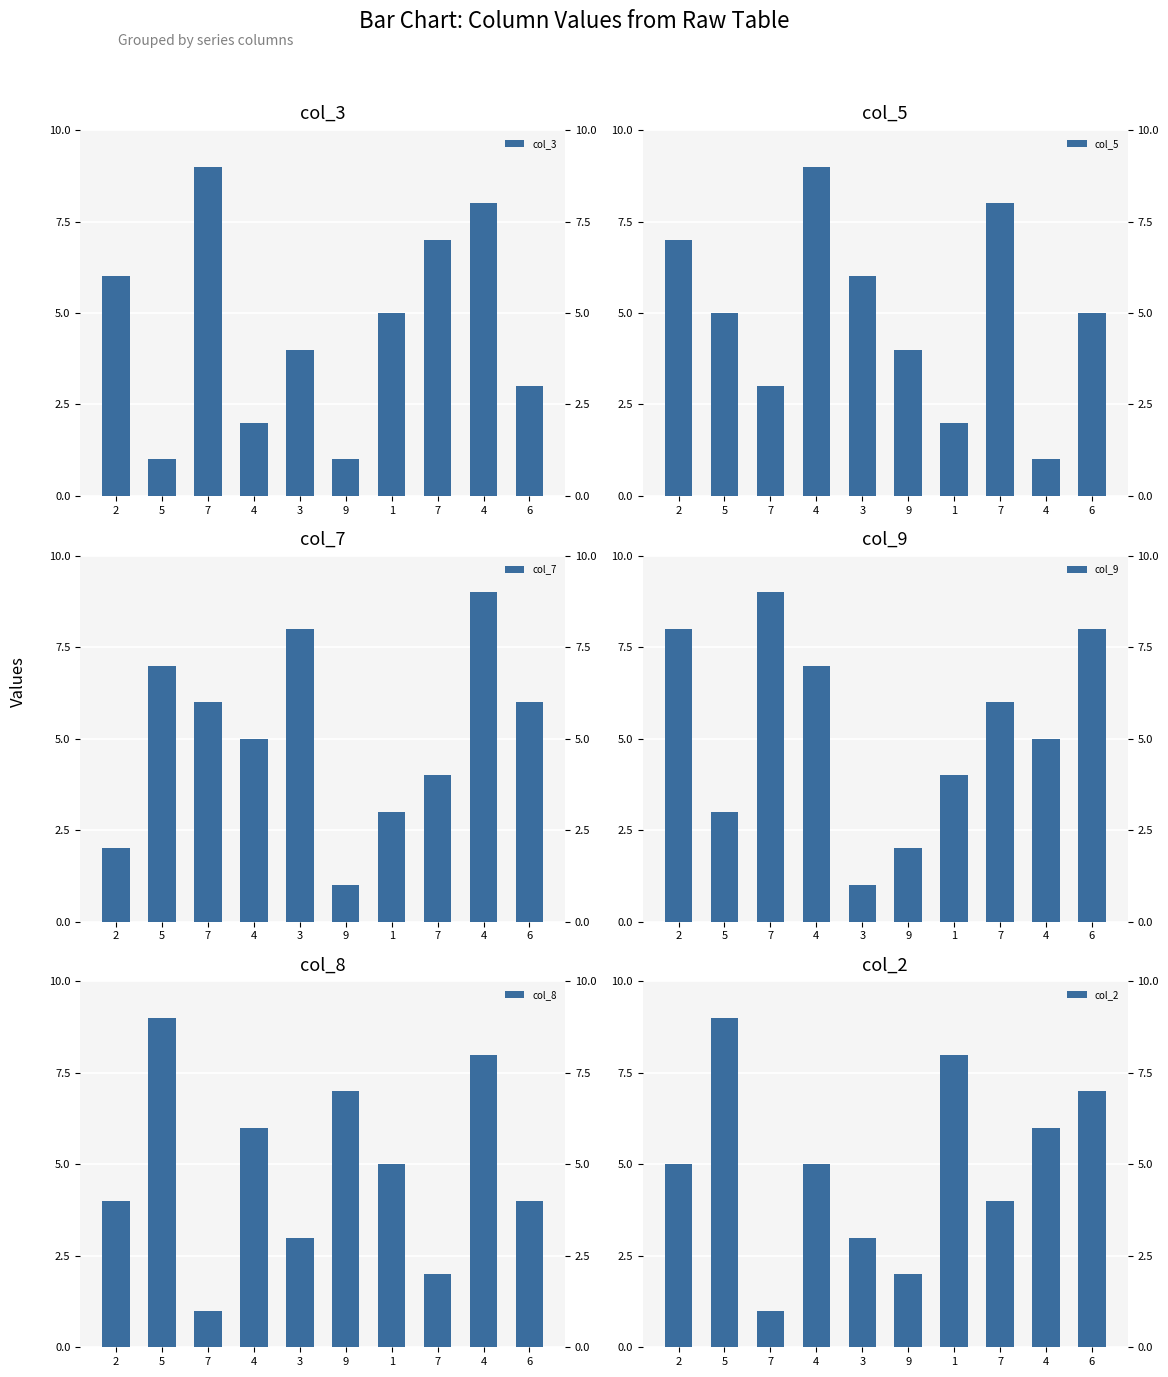

What is the difference between the second highest and minimum values in the col_3 series?

7